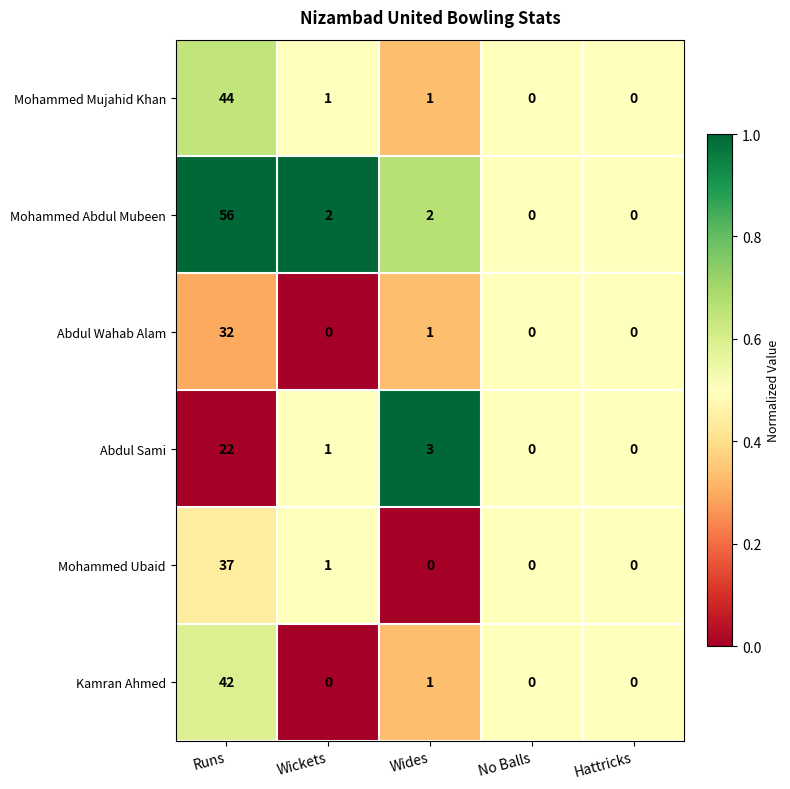

Where is Abdul Wahab Alam nearest to the value 16?

Wides